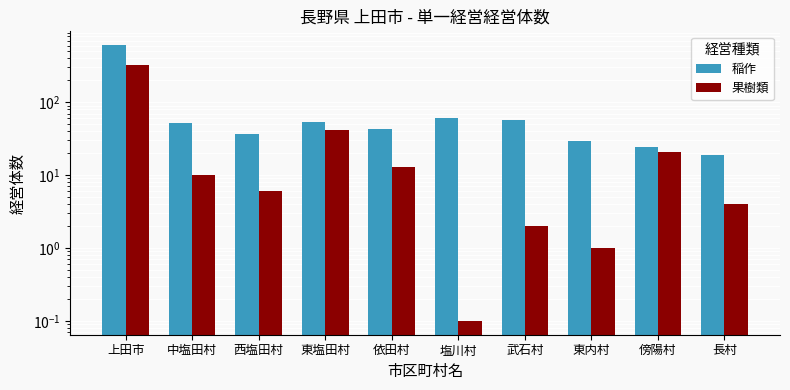

How many data points in 稲作 are above 52?

4